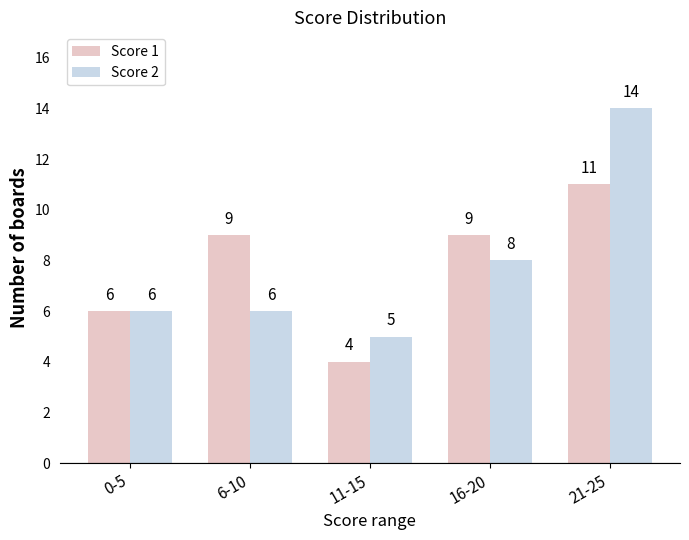

What is the value of the Score 2 bar at the 1st from the left?

6